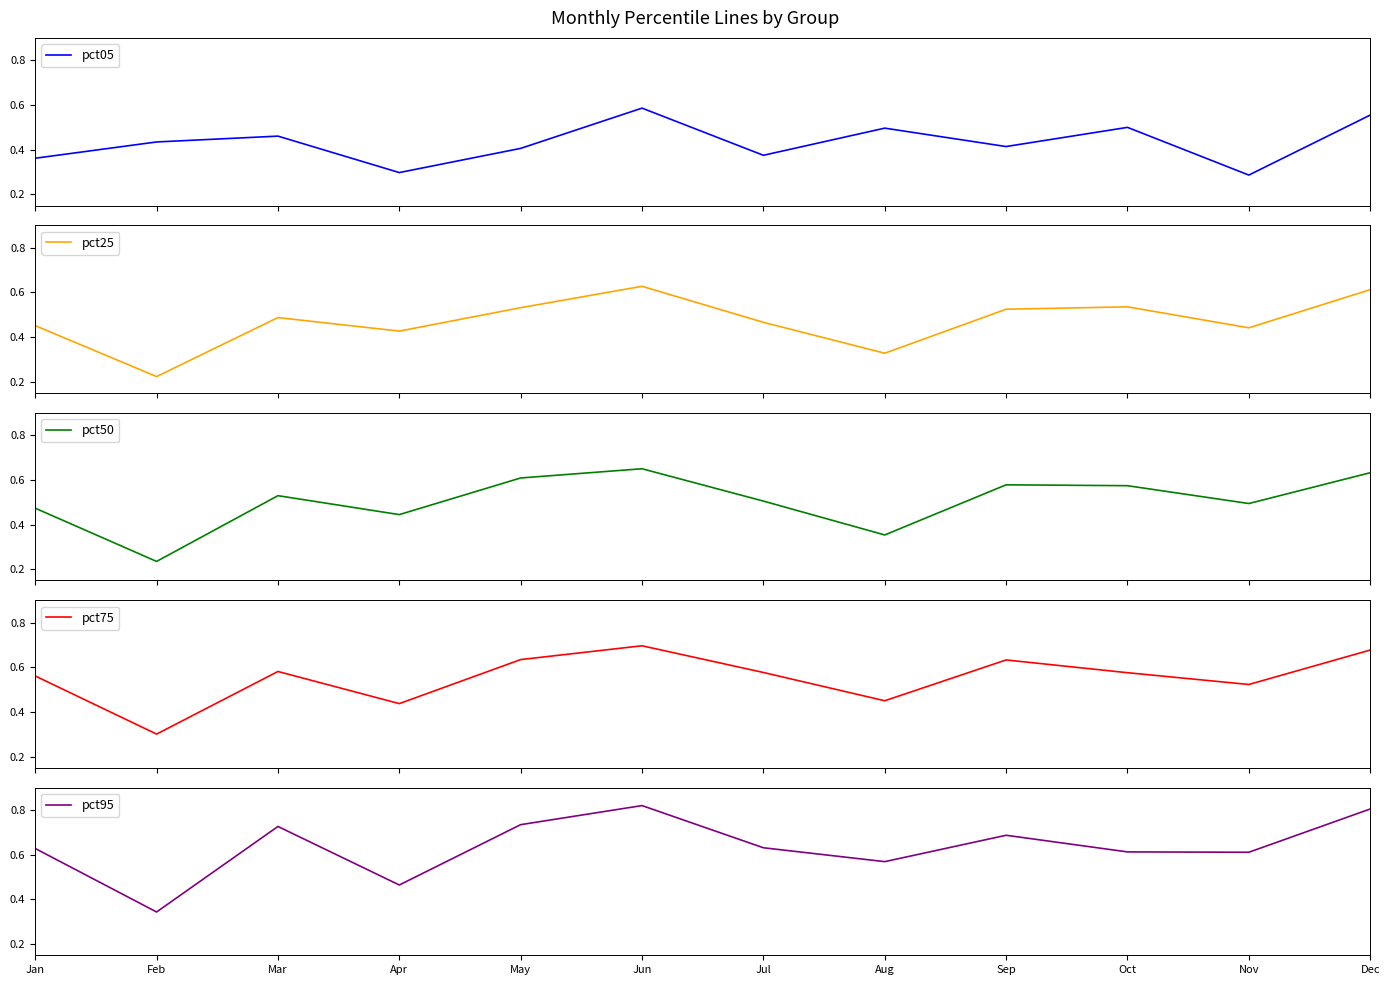

What is the difference between the highest and lowest values at Mar?

0.3